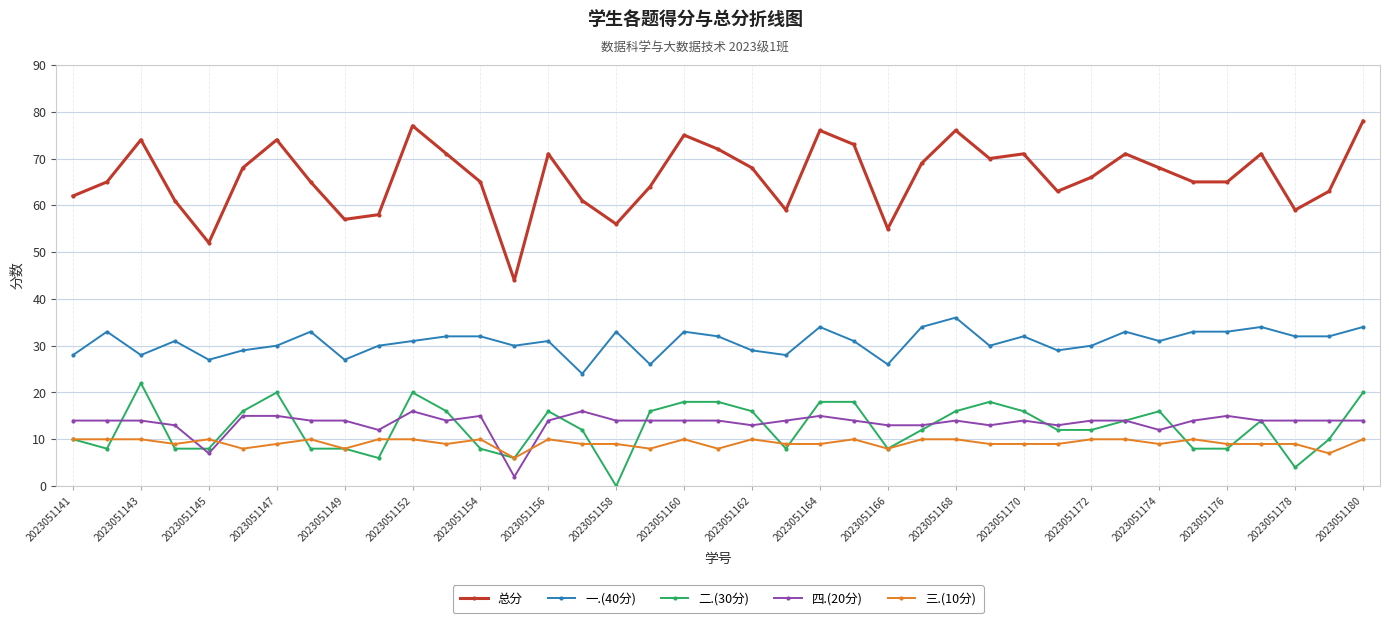

True or false: 四.(20分) has more than 0 points higher than both neighbors.

True